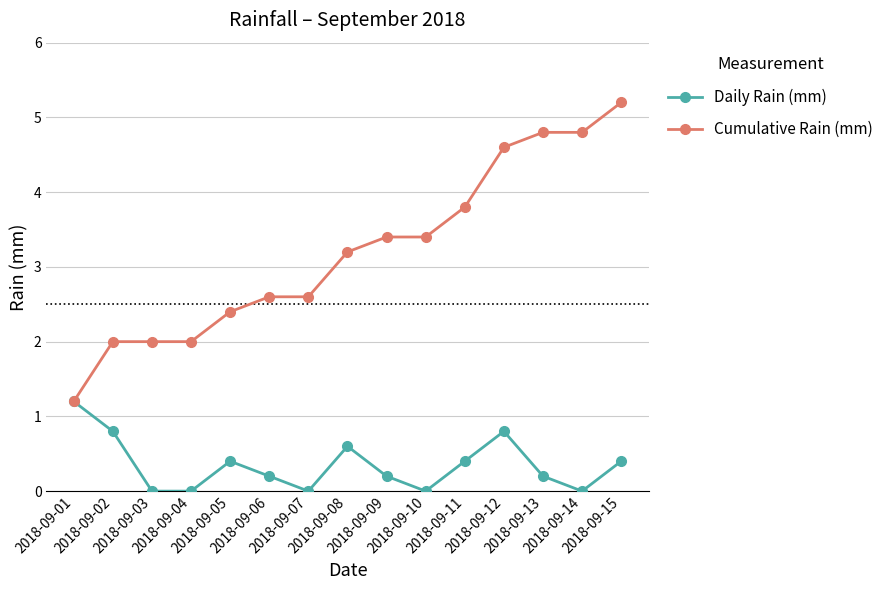

Which series has the largest range (max minus min)?

Cumulative Rain (mm)